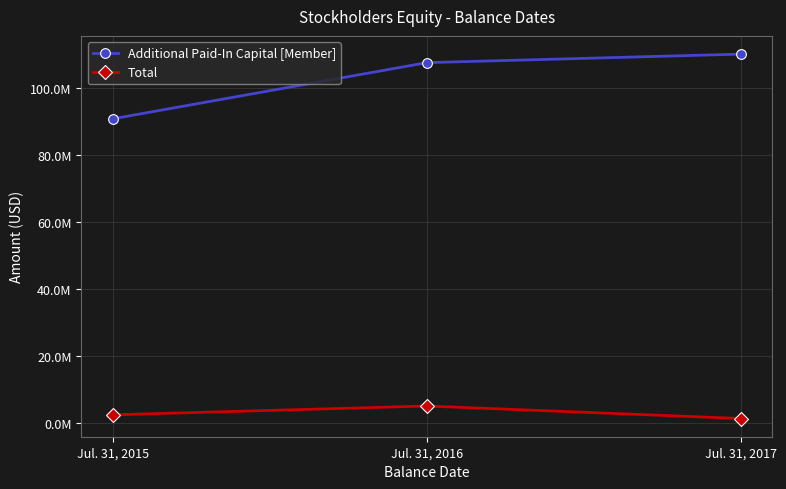

List the series in order of their overall mean, highest first.

Additional Paid-In Capital [Member], Total